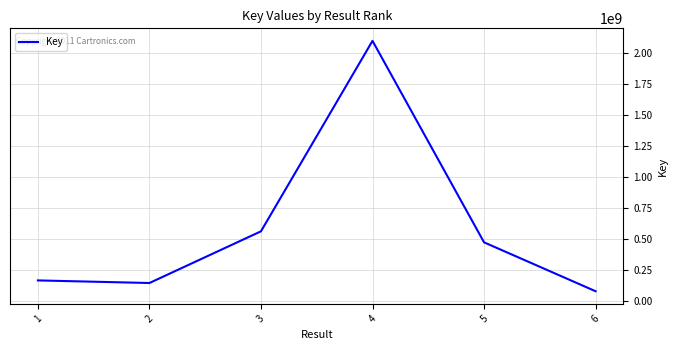

What is the difference between the second highest and second lowest values?

416264978